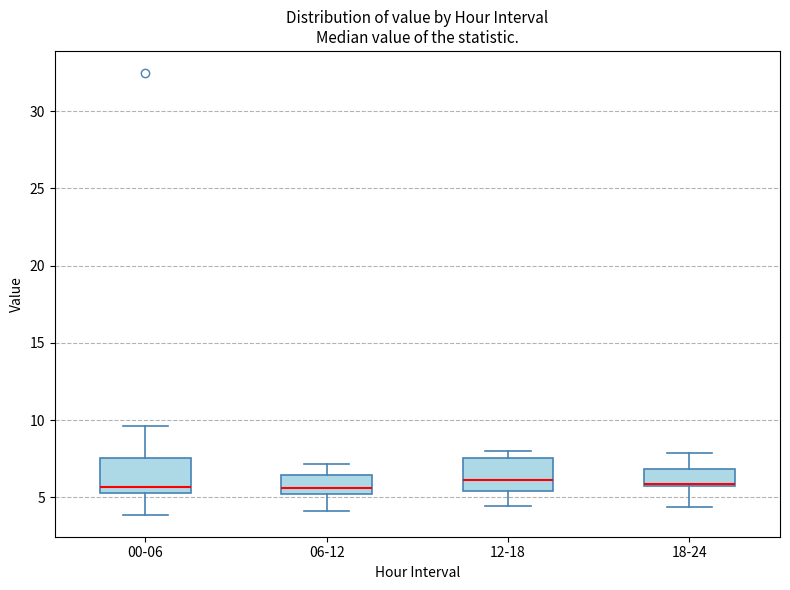

Reading left to right, transcribe this box plot: for each box, give where its median line is, the range the box spans, and where its two whiskers end, as read against the y-axis. The values are not printed on the chart, so give them approximately, as read against the axis.

00-06: median 5.5 (just above the box's lower edge), box 5.5 to 7.5, whiskers 4.0 to 9.5
06-12: median 5.5, box 5.0 to 6.5, whiskers 4.0 to 7.0
12-18: median 6.0, box 5.5 to 7.5, whiskers 4.5 to 8.0
18-24: median 6.0, box 5.5 to 7.0, whiskers 4.5 to 8.0